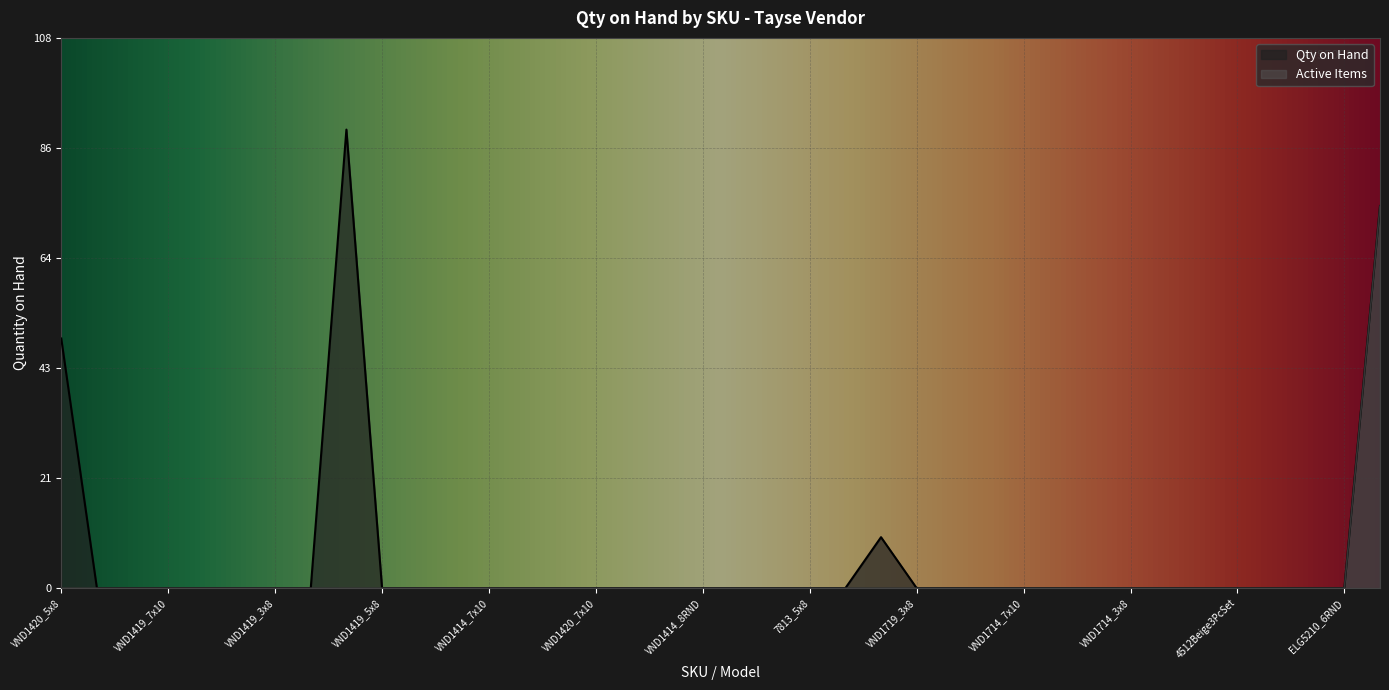

Reading right to left, extract all data points from this chart.

Qty on Hand: 75	0	0	0	0	0	0	0	0	0	0	0	0	0	10	0	0	0	0	0	0	0	0	0	0	0	0	0	0	90	0	0	0	0	0	0	0	49
Active Items: 75	0	0	0	0	0	0	0	0	0	0	0	0	0	0	0	0	0	0	0	0	0	0	0	0	0	0	0	0	0	0	0	0	0	0	0	0	0